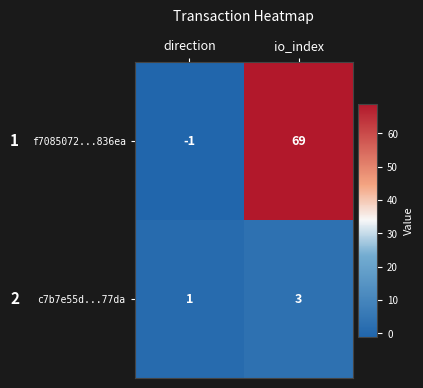

Is it true that c7b7e55d...77da equals 3 at io_index?

True